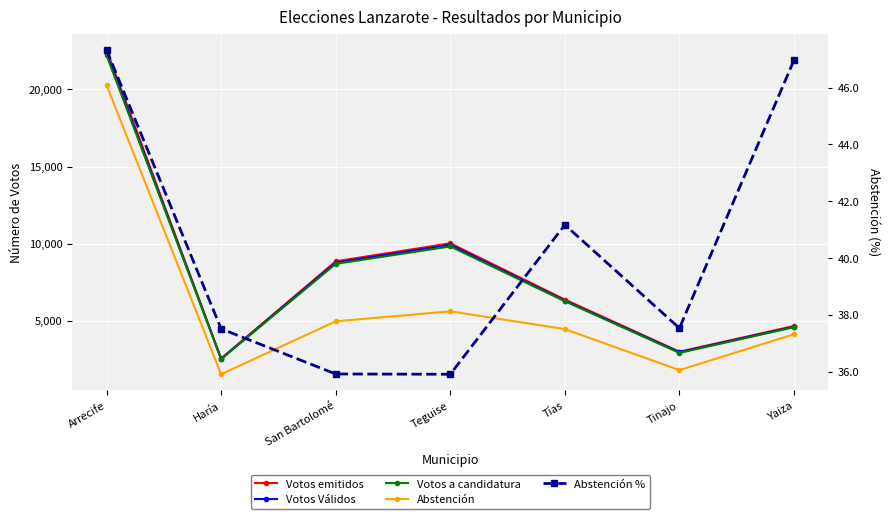

Reading left to right, what are all the values shown in this chart?

Votos emitidos: 22568.0	2557.0	8856.0	10025.0	6378.0	2998.0	4664.0
Votos Válidos: 22344.0	2531.0	8769.0	9928.0	6303.0	2965.0	4612.0
Votos a candidatura: 22218.0	2517.0	8691.0	9821.0	6269.0	2919.0	4584.0
Abstención: 20283.0	1535.0	4965.0	5616.0	4463.0	1801.0	4131.0
Abstención %: 47.3	37.5	35.9	35.9	41.2	37.5	47.0